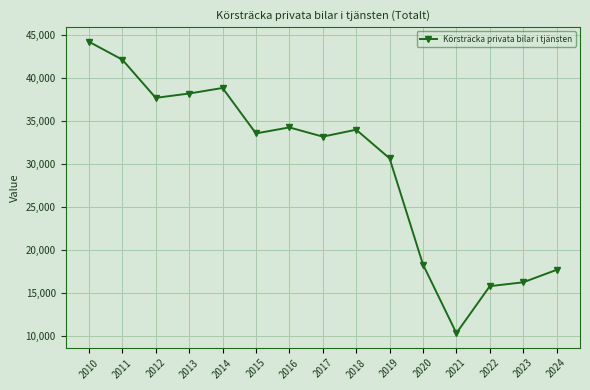

How many points are higher than both their immediate neighbors (excluding endpoints)?

3